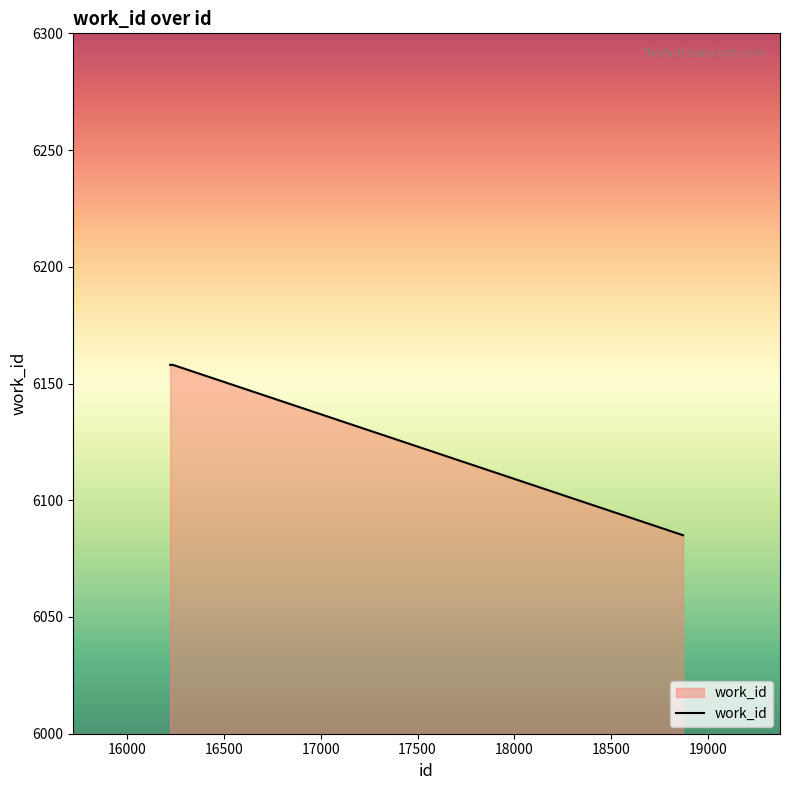

What is the smallest value displayed?

6085